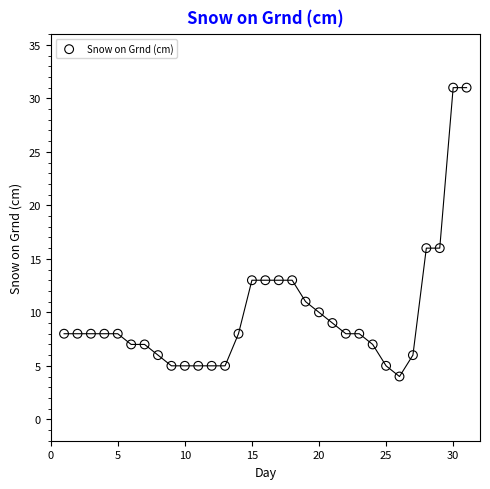

What is the range of X values (max minus min)?

30